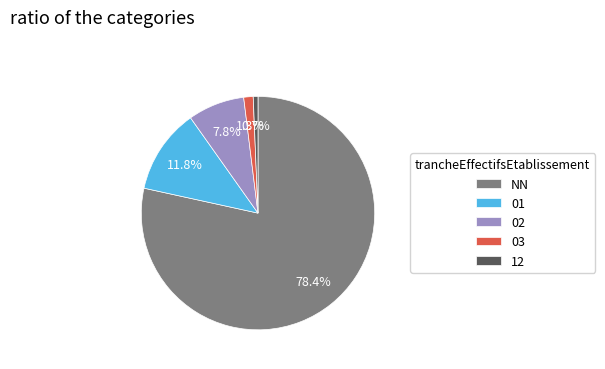

Does NN represent more than half of the total?

Yes